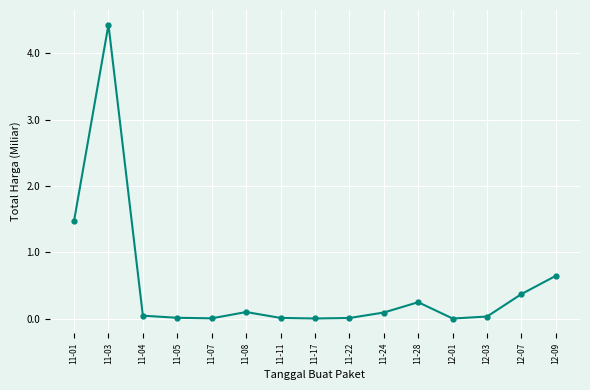

What is the sum of all values?

7.5